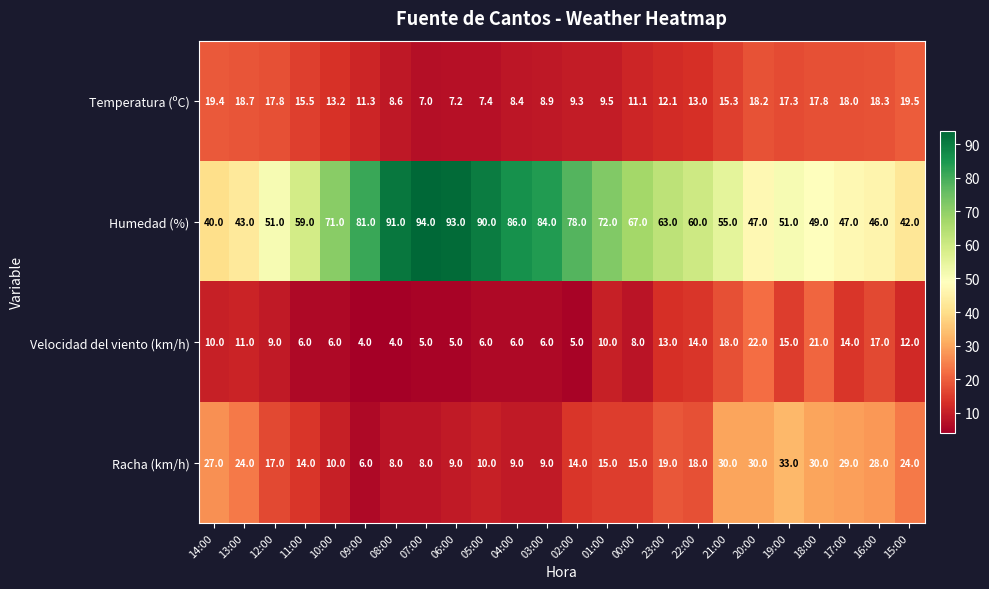

At which label does Humedad (%) first exceed 63?

10:00